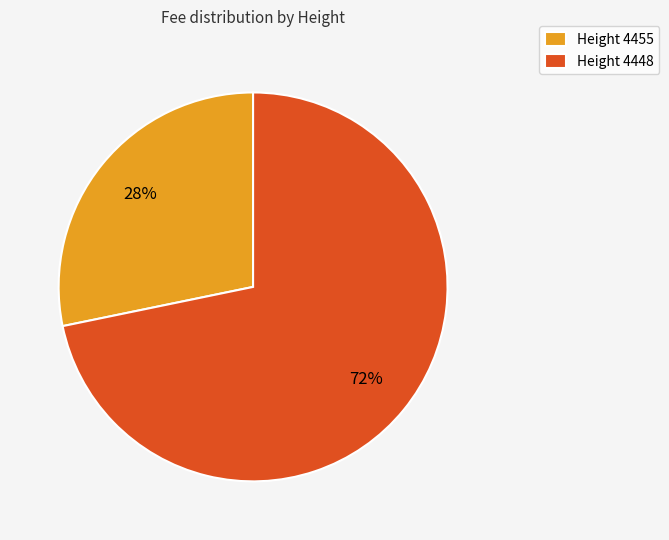

Do Height 4448 and Height 4455 together represent more than half of the pie?

Yes